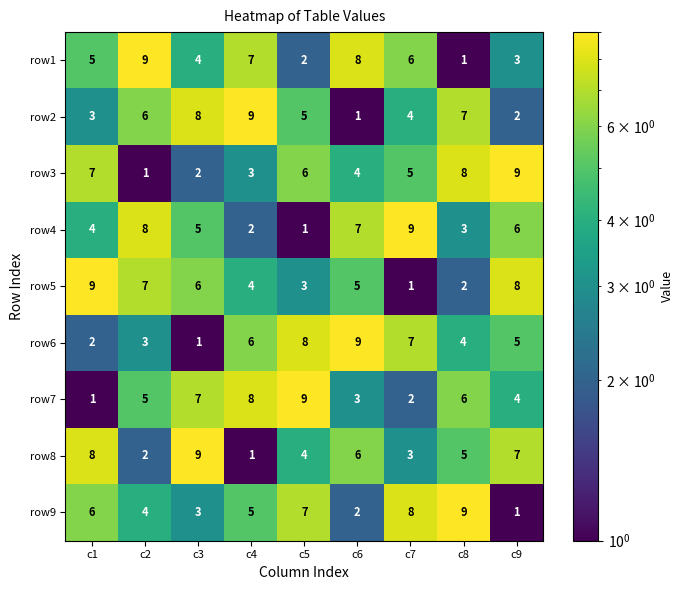

What value does the row8 series have at c3?

9